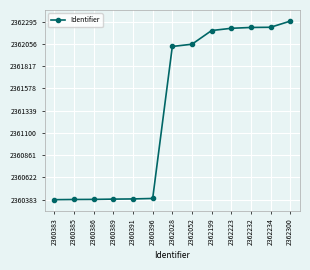

At which category does the chart reach its peak across all series?

2362300